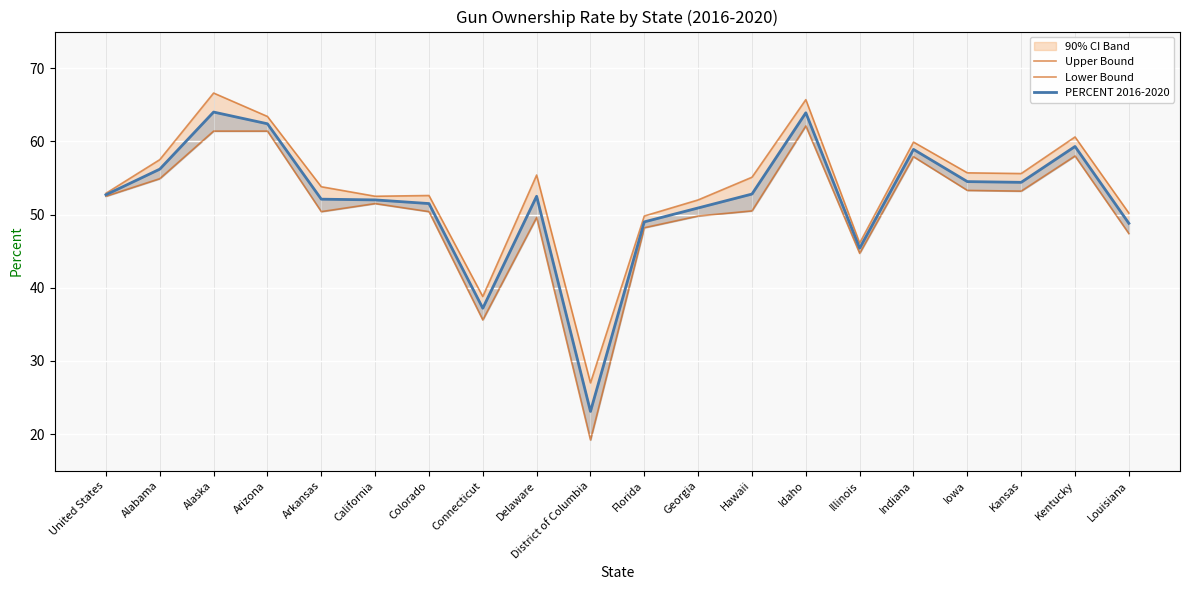

What is the difference between the maximum and second lowest values in the Lower Bound series?

26.5